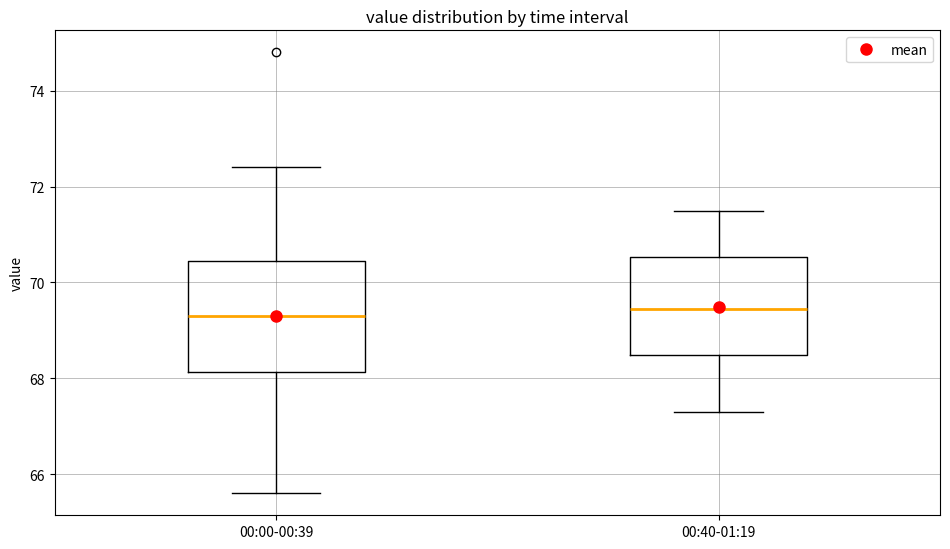

Reading left to right, transcribe this box plot: for each box, give where its median line is, the range the box spans, and where its two whiskers end, as read against the y-axis. The values are not printed on the chart, so give them approximately, as read against the axis.

00:00-00:39: median 69.4, box 68.2 to 70.4, whiskers 65.6 to 72.4
00:40-01:19: median 69.4, box 68.4 to 70.6, whiskers 67.4 to 71.6